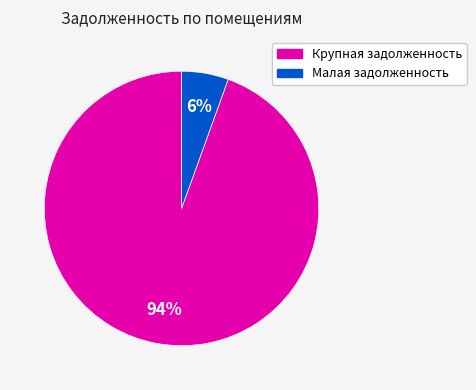

How many segments does this pie chart have?

2